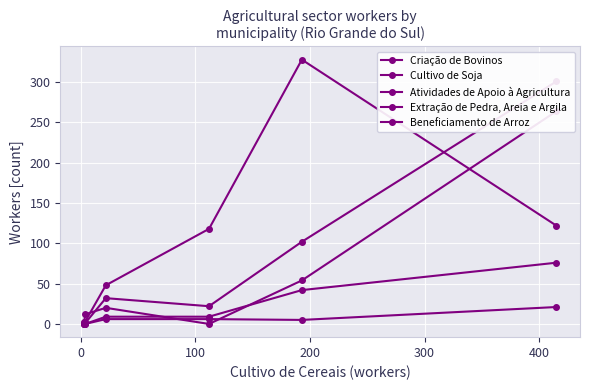

Does the chart display data point markers on the line(s)?

Yes